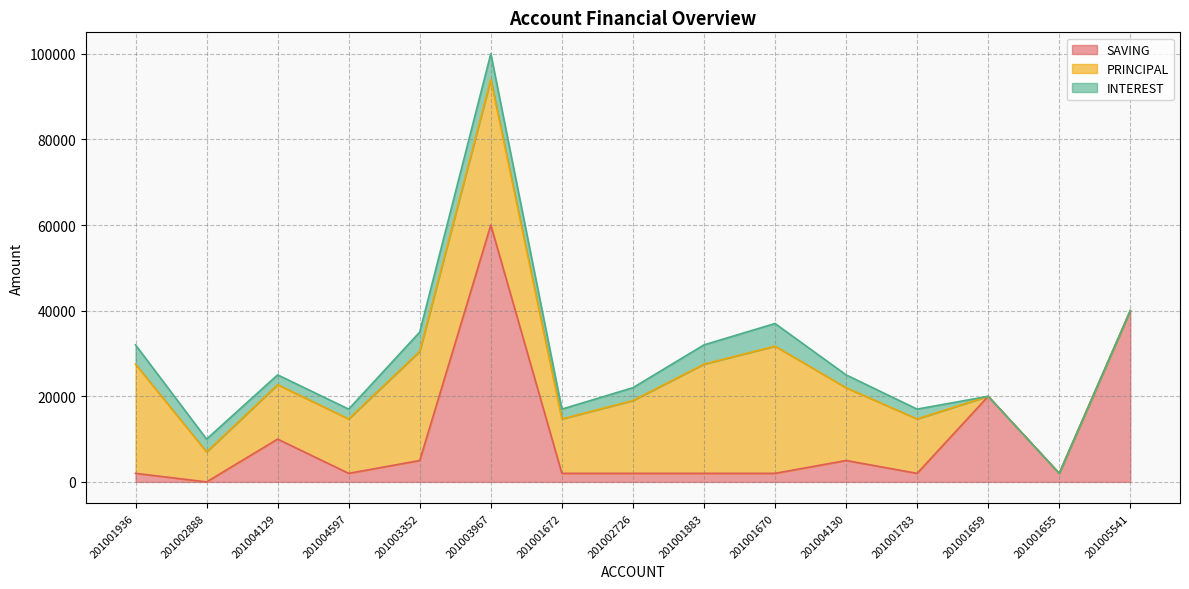

How many values in the SAVING series are below 2000?

1